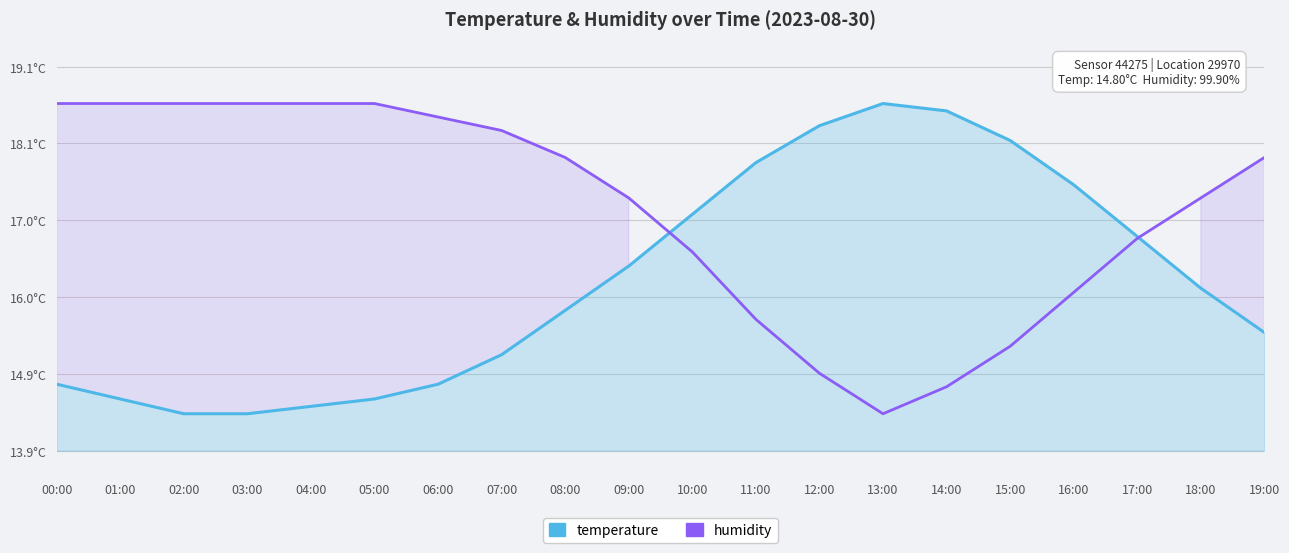

What is the greatest value displayed?

18.6